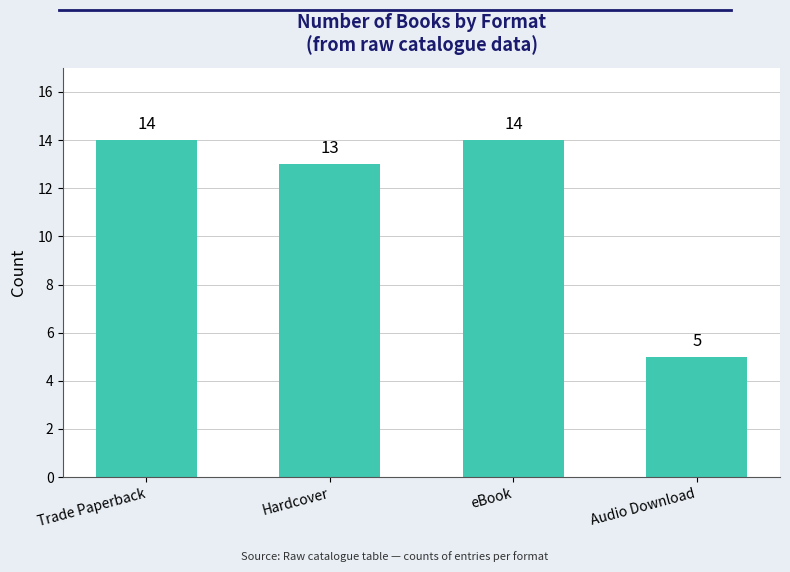

What is the change in value from Trade Paperback to Audio Download?

-9